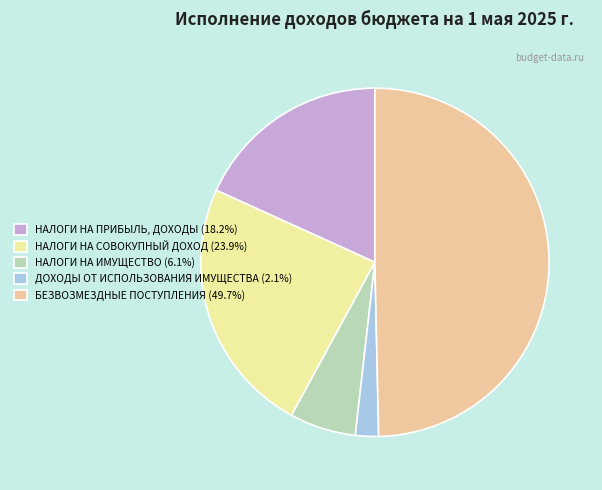

How many slices are in this pie chart?

5